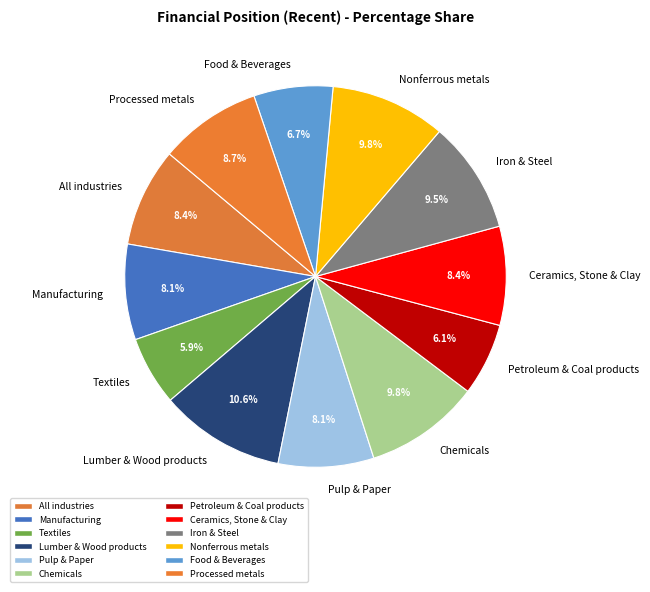

Which category has the biggest portion of the pie?

Lumber & Wood products